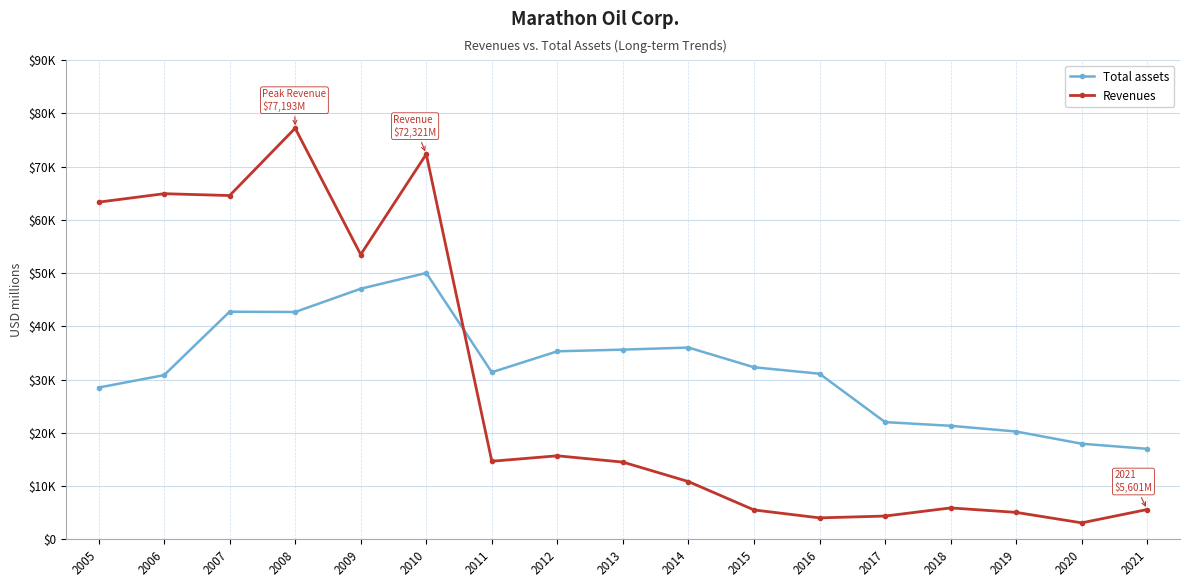

Between which two adjacent categories do Total assets and Revenues first intersect?

2010 and 2011